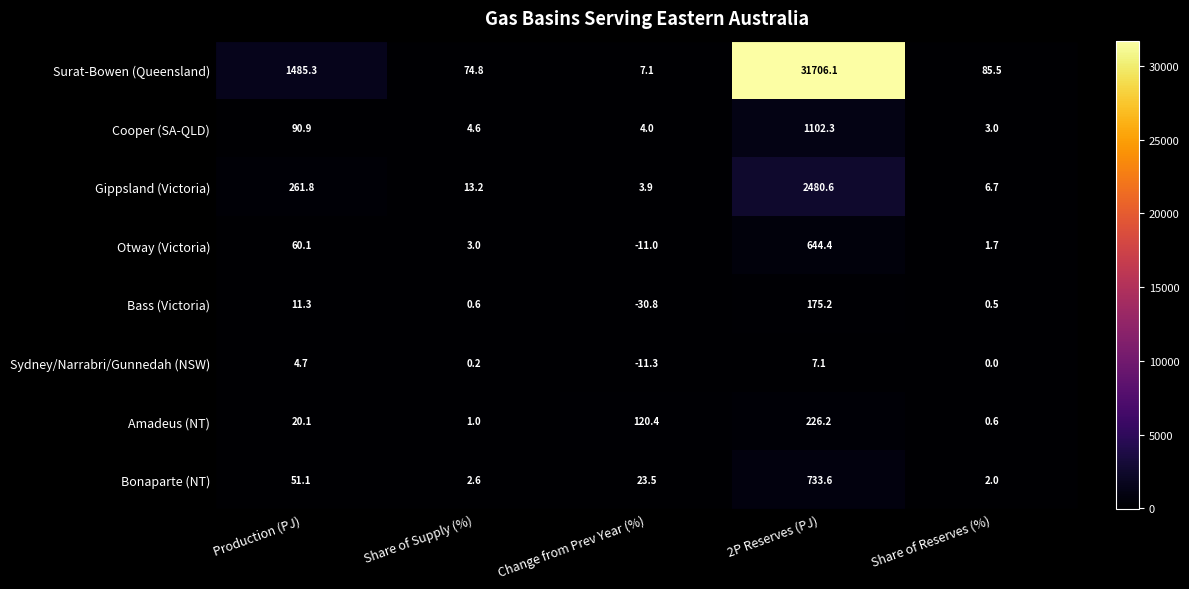

Rank the series at Change from Prev Year (%) from highest to lowest value.

Amadeus (NT), Bonaparte (NT), Surat-Bowen (Queensland), Cooper (SA-QLD), Gippsland (Victoria), Otway (Victoria), Sydney/Narrabri/Gunnedah (NSW), Bass (Victoria)